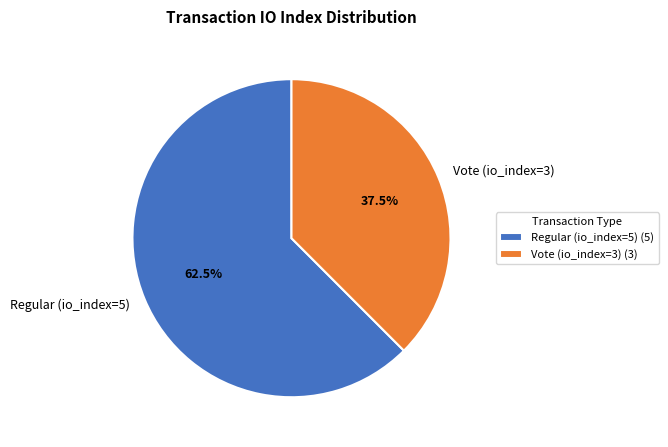

How many segments does this pie chart have?

2